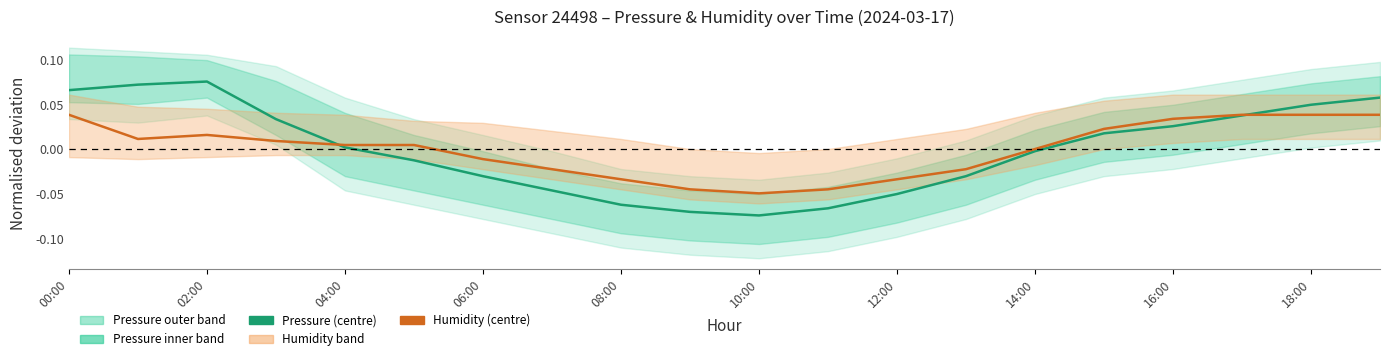

How many data points in Pressure are less than 0?

10